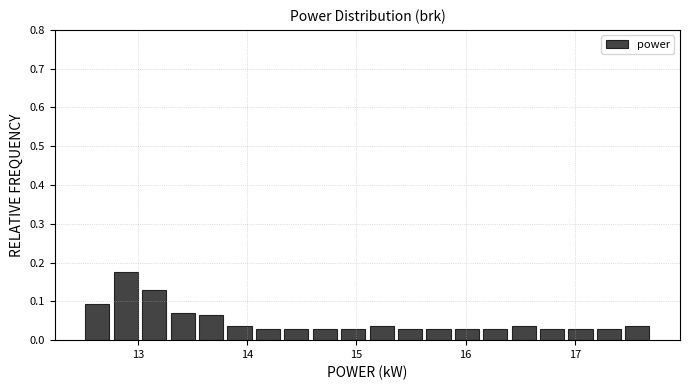

Around what value on the x-axis is the tallest bar? Give the approximate position of its centre, as read against the axis.

12.9